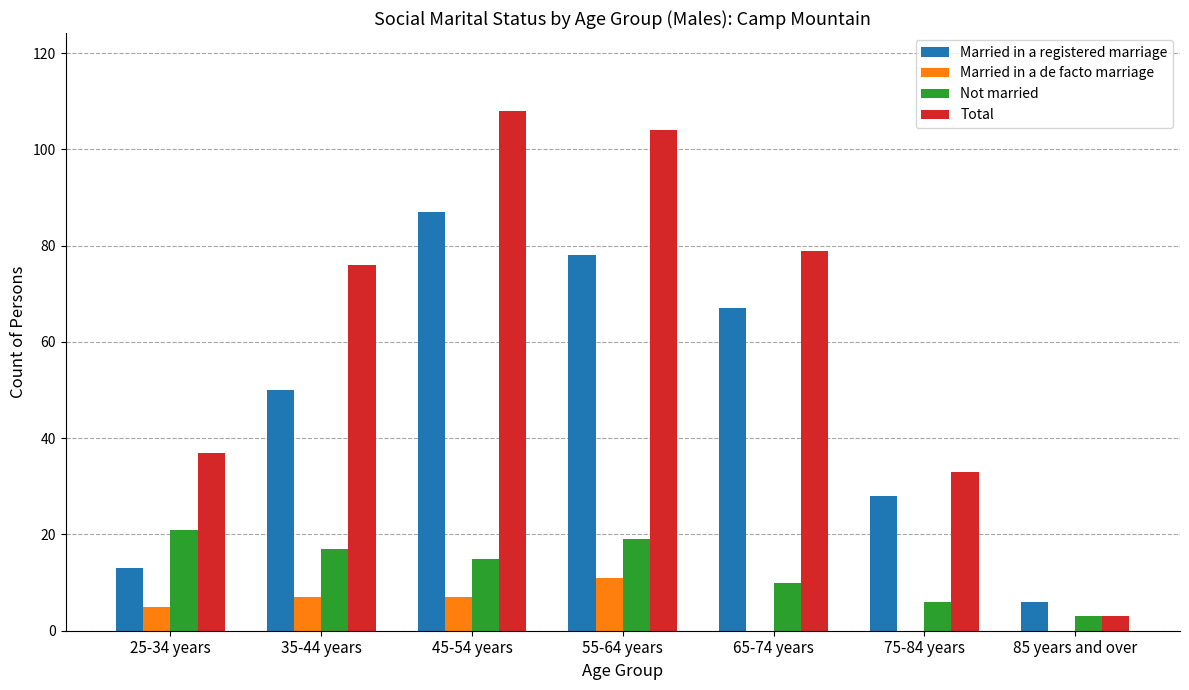

How many Married in a de facto marriage values are between 0 and 7?

6